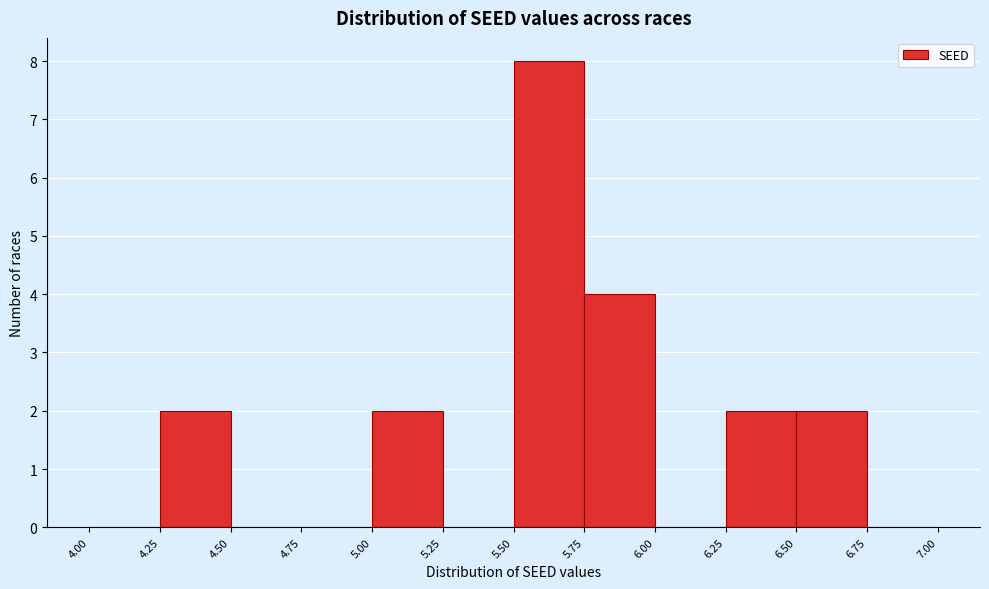

Reading left to right, list every bar in this chart as the range it spans on the x-axis followed by its height. The values are not printed on the chart, so give them approximately, as read against the axis.

4.00 to 4.25: 0
4.25 to 4.50: 2
4.50 to 4.75: 0
4.75 to 5.00: 0
5.00 to 5.25: 2
5.25 to 5.50: 0
5.50 to 5.75: 8
5.75 to 6.00: 4
6.00 to 6.25: 0
6.25 to 6.50: 2
6.50 to 6.75: 2
6.75 to 7.00: 0